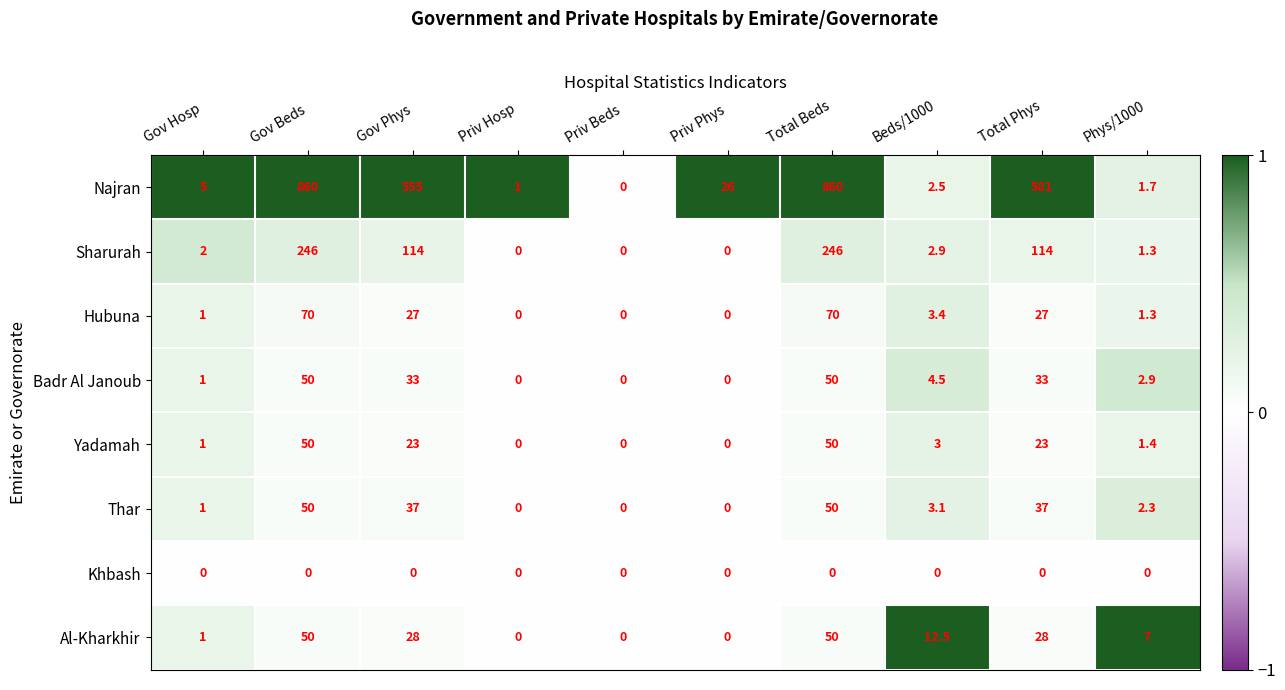

At which label does Najran first exceed 26?

Gov Beds